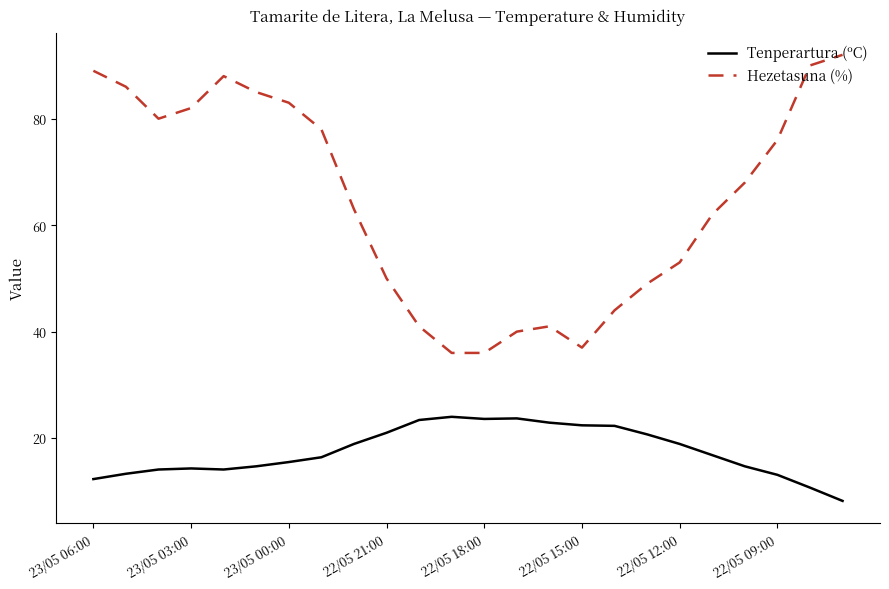

Count the number of data series in this chart.

2